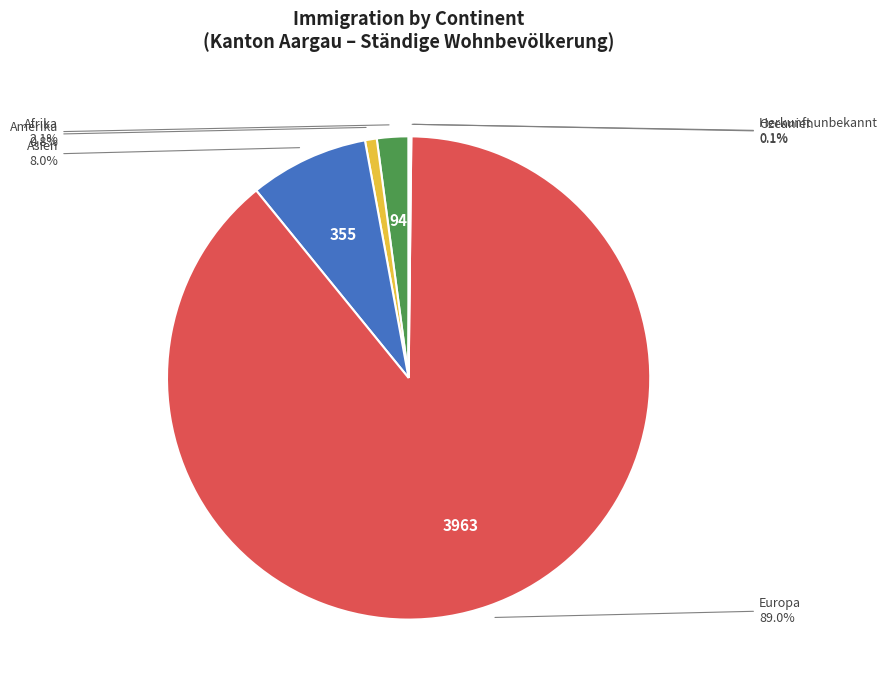

To the nearest percent, what is the combined percentage of Afrika and Amerika?

3%